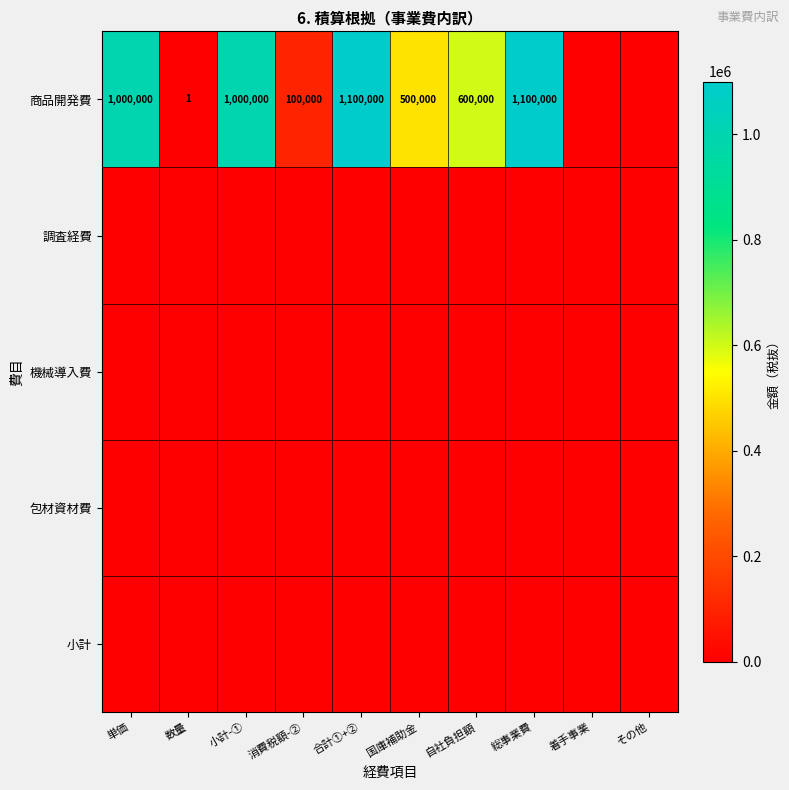

True or false: 商品開発費 has a value of 1100000 at 合計①+②.

True